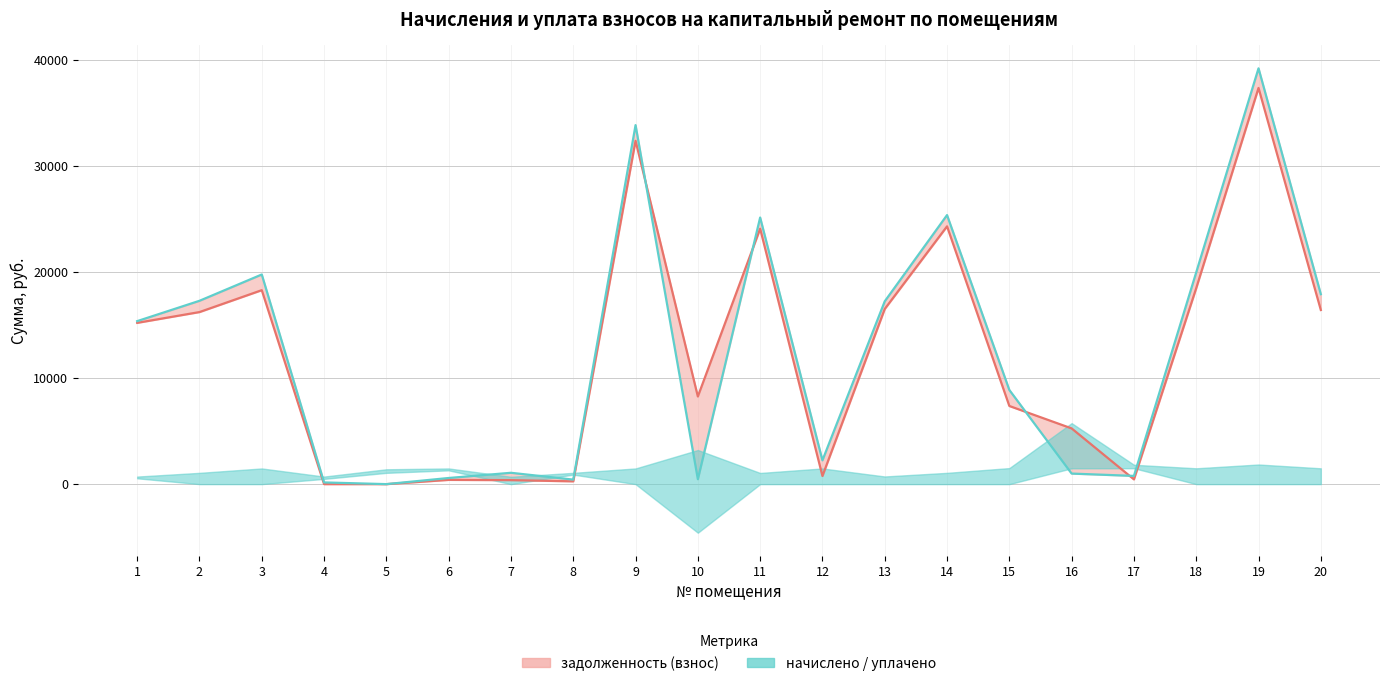

What is the difference between the maximum and minimum values in the задолженность (пени) (линия) series?

39222.4